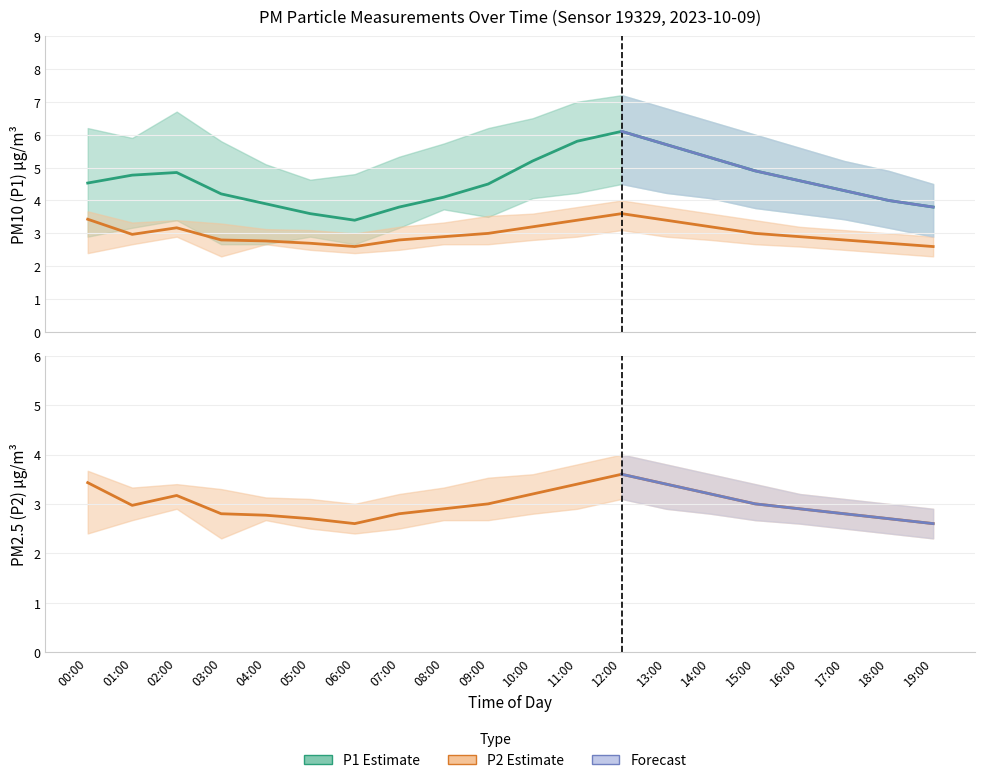

True or false: P2_lower and P1_lower intersect in this chart.

False